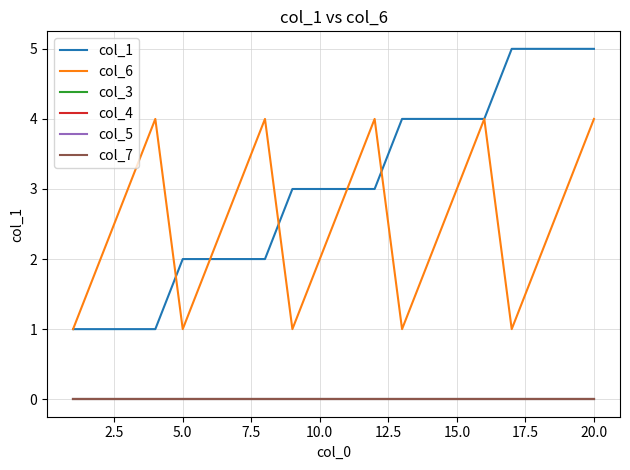

True or false: col_7 has more than 2 points higher than both neighbors.

False